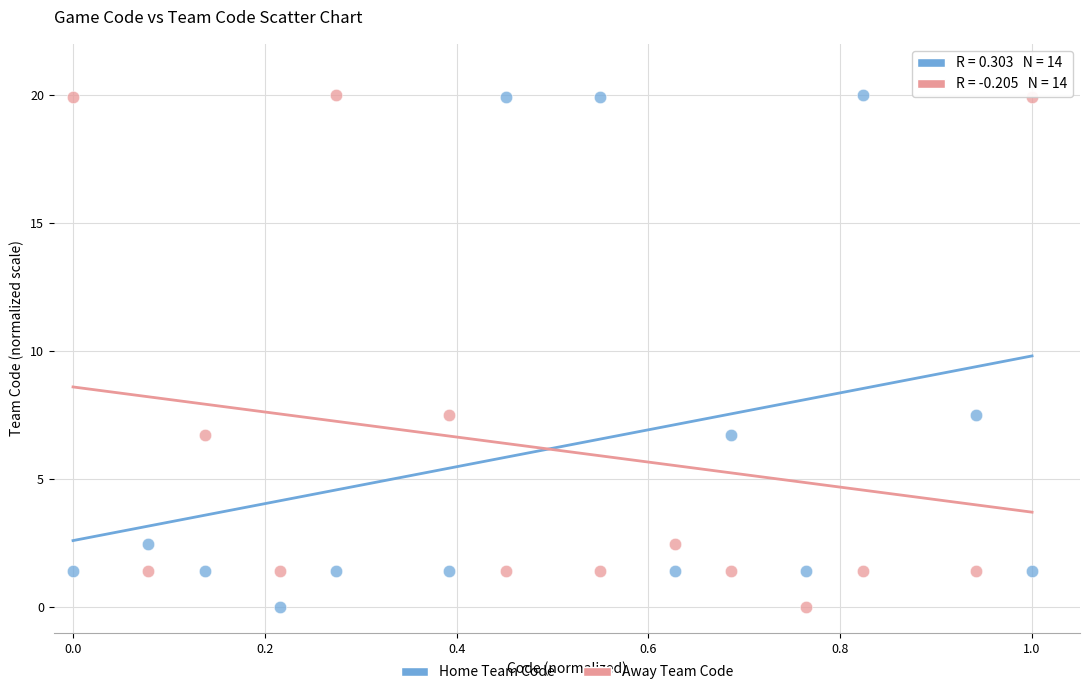

What are all the series names shown in the legend?

Home Team Code, Away Team Code